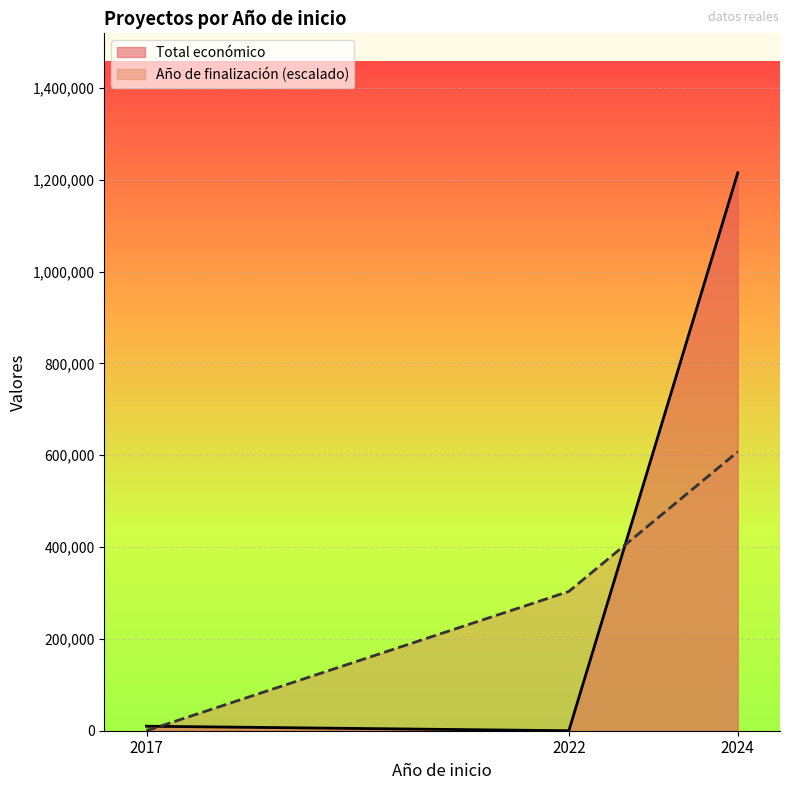

List the series in order of their peak value, highest first.

Total económico, Año de finalización (escalado)